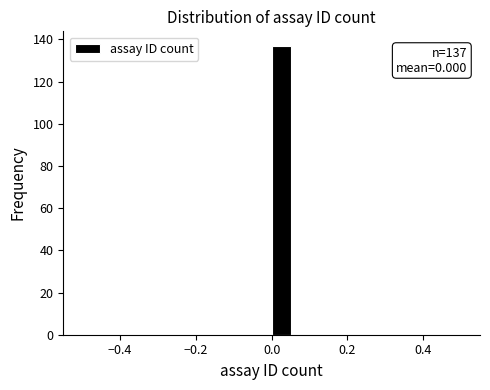

Around what value on the x-axis is the tallest bar? Give the approximate position of its centre, as read against the axis.

0.02